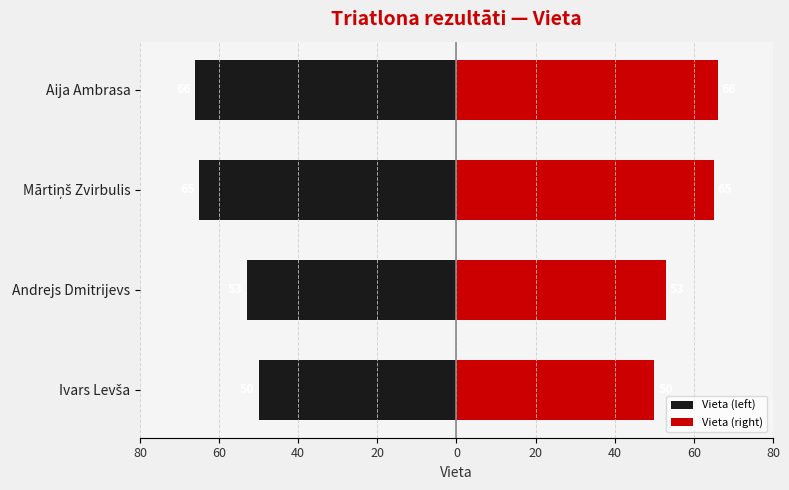

Rank the series at Aija Ambrasa from lowest to highest value.

Vieta (left), Vieta (right)